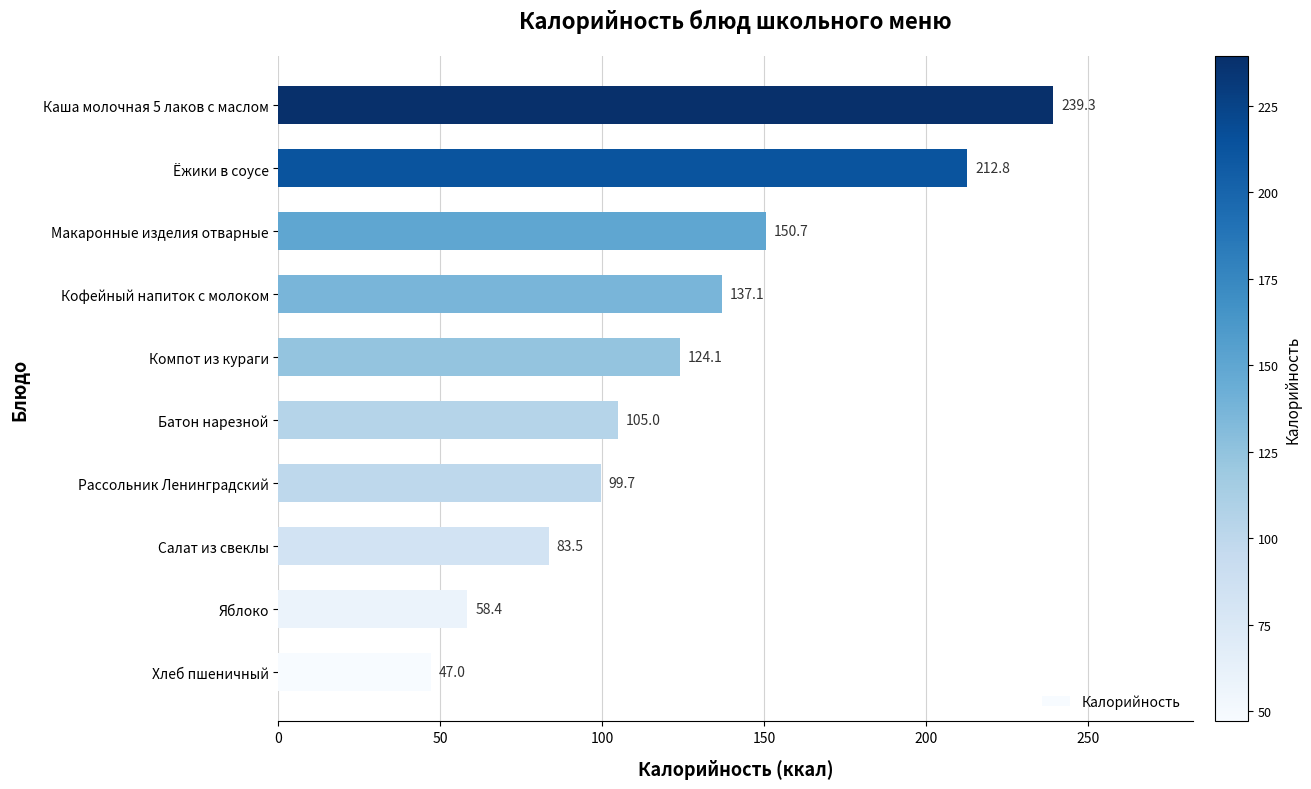

Rank the categories by value from highest to lowest.

Каша молочная 5 лаков с маслом, Ёжики в соусе, Макаронные изделия отварные, Кофейный напиток с молоком, Компот из кураги, Батон нарезной, Рассольник Ленинградский, Салат из свеклы, Яблоко, Хлеб пшеничный